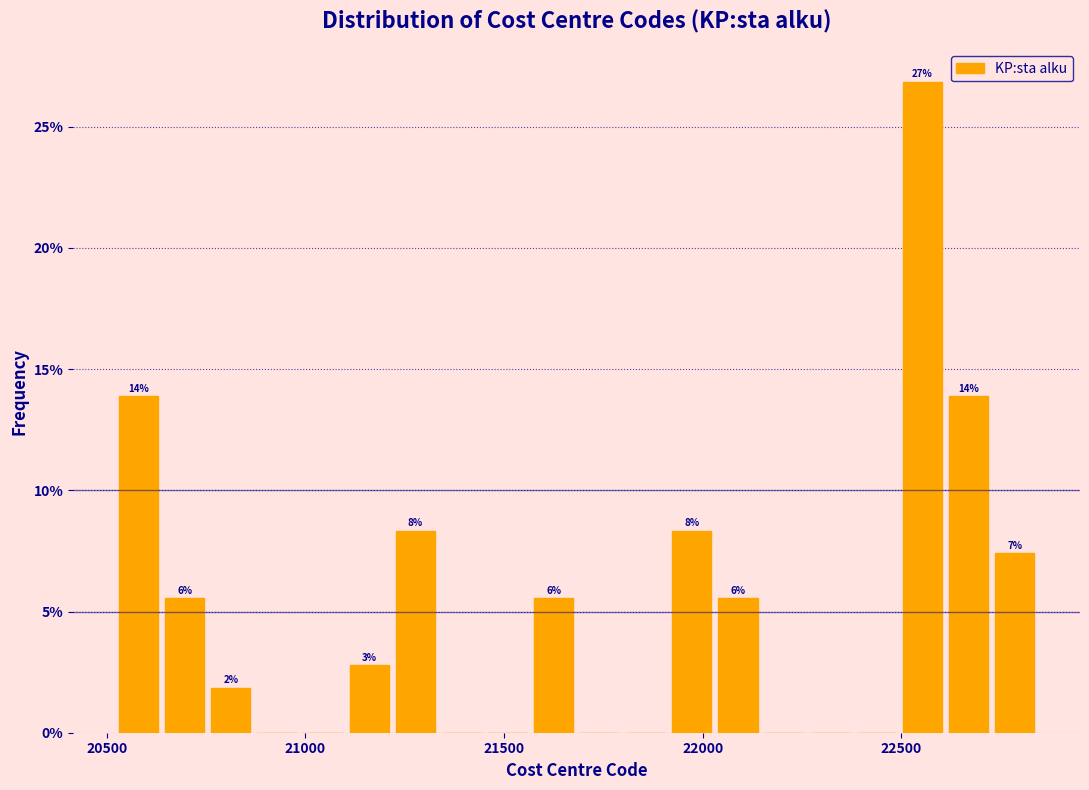

Around what value on the x-axis is the tallest bar? Give the approximate position of its centre, as read against the axis.

22550